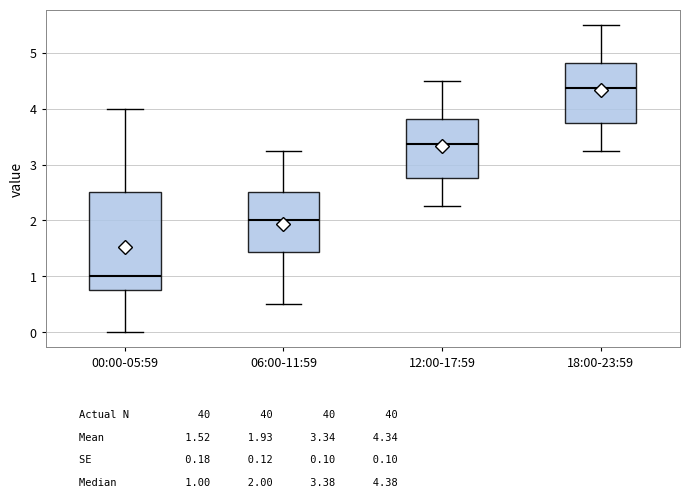

Where does the median line of the box for 12:00-17:59 sit on the y-axis? The values are not printed on the chart, so give them approximately, as read against the axis.

3.4